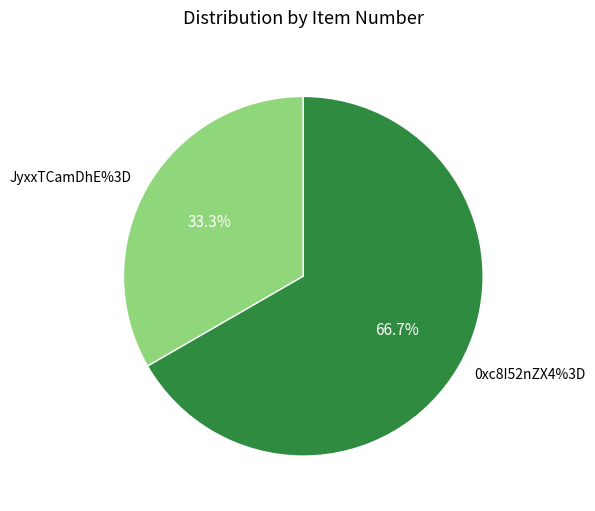

To the nearest percent, what is the difference between the largest and smallest slice percentages?

33%